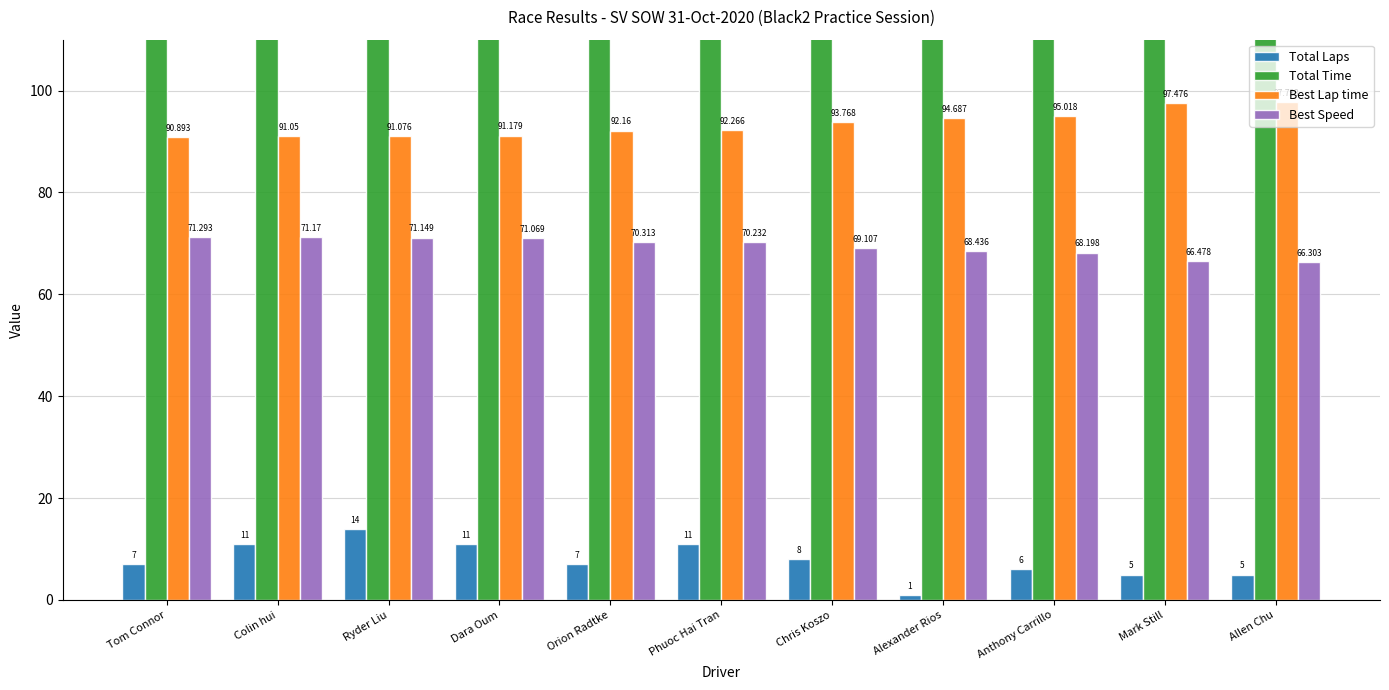

What is the average value of the Total Time series?

941.2